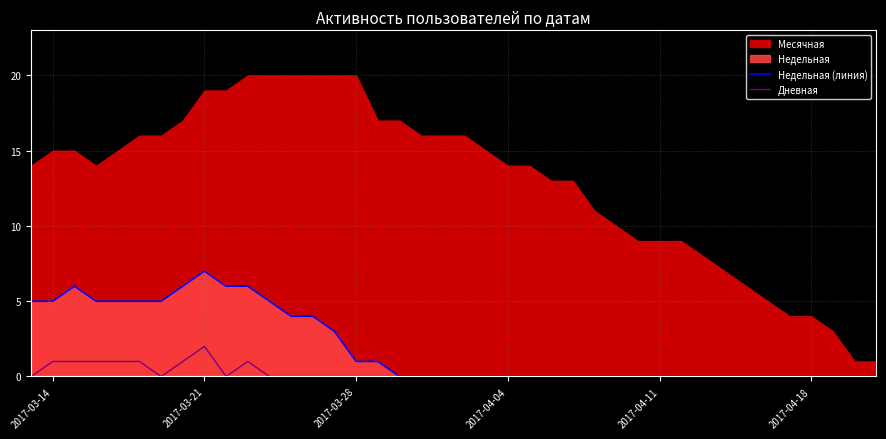

At which category does Дневная reach its first local peak?

2017-03-21